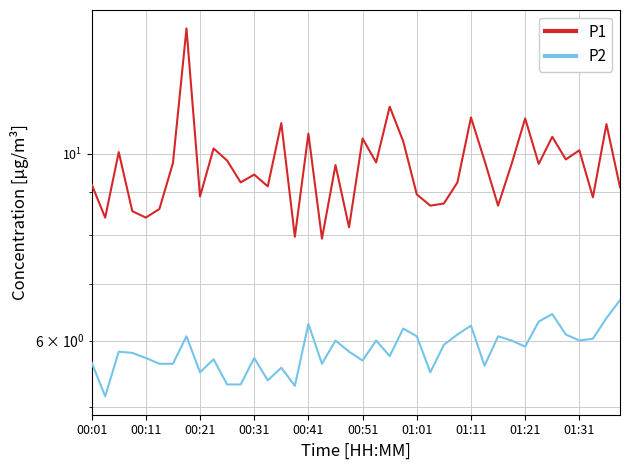

What position from the left is 34?

35